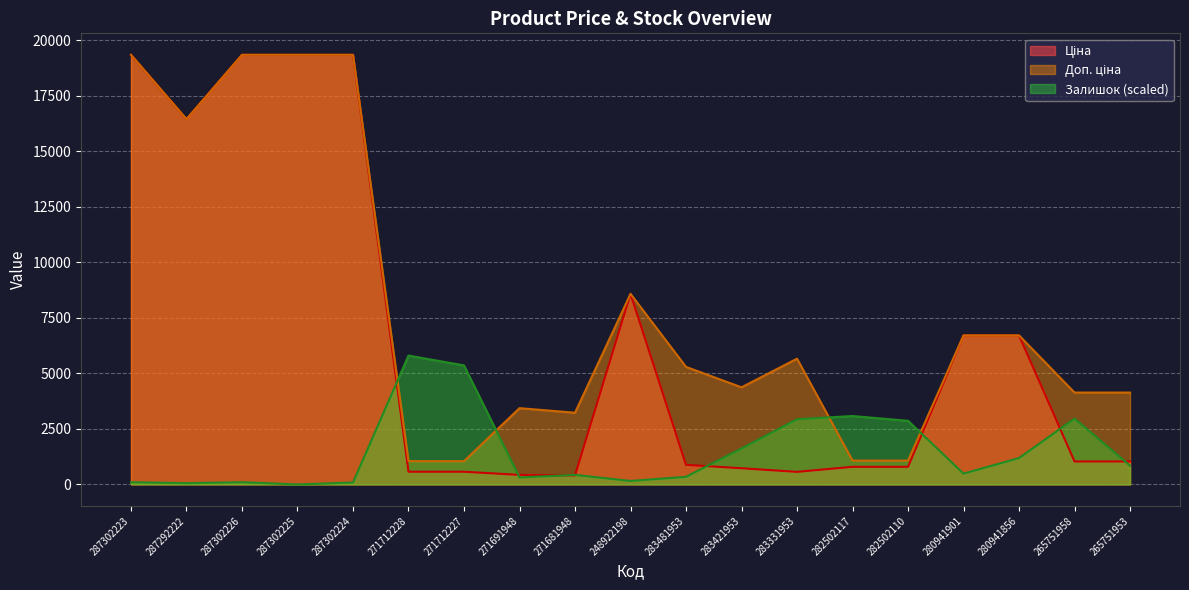

What is the average value of the Доп. ціна series?

7912.2